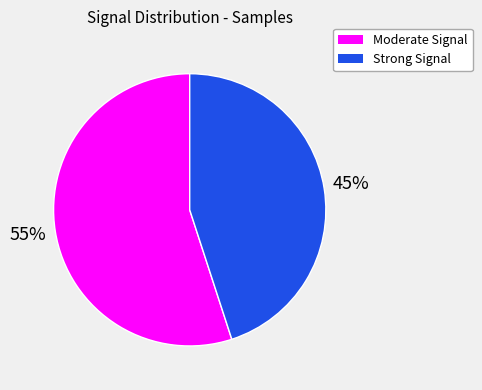

Is there any slice that represents more than half of the pie?

Yes